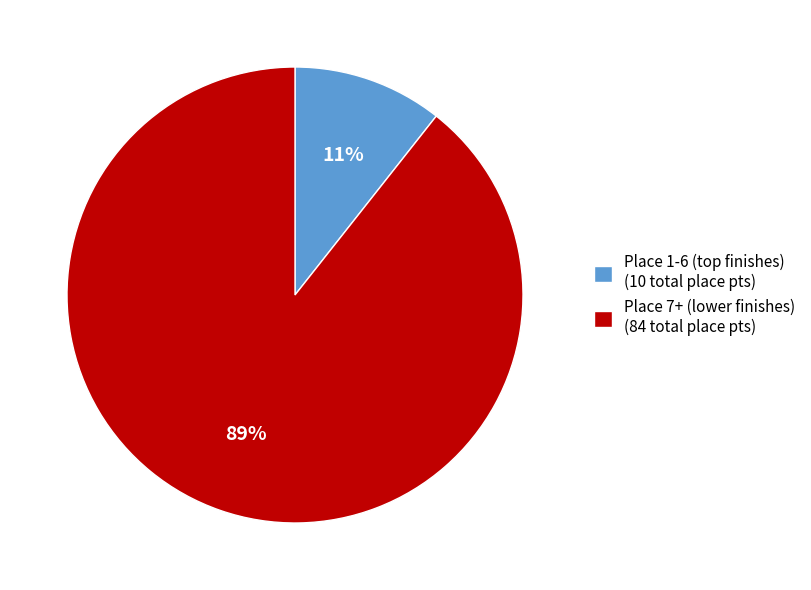

Is there a majority slice in this chart?

Yes